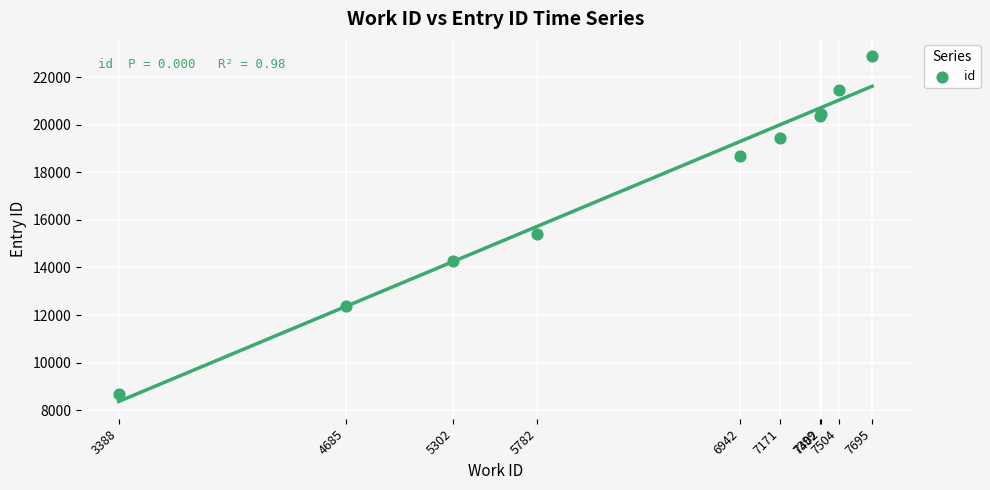

What Y value in the scatter plot is closest to 15777?

15428